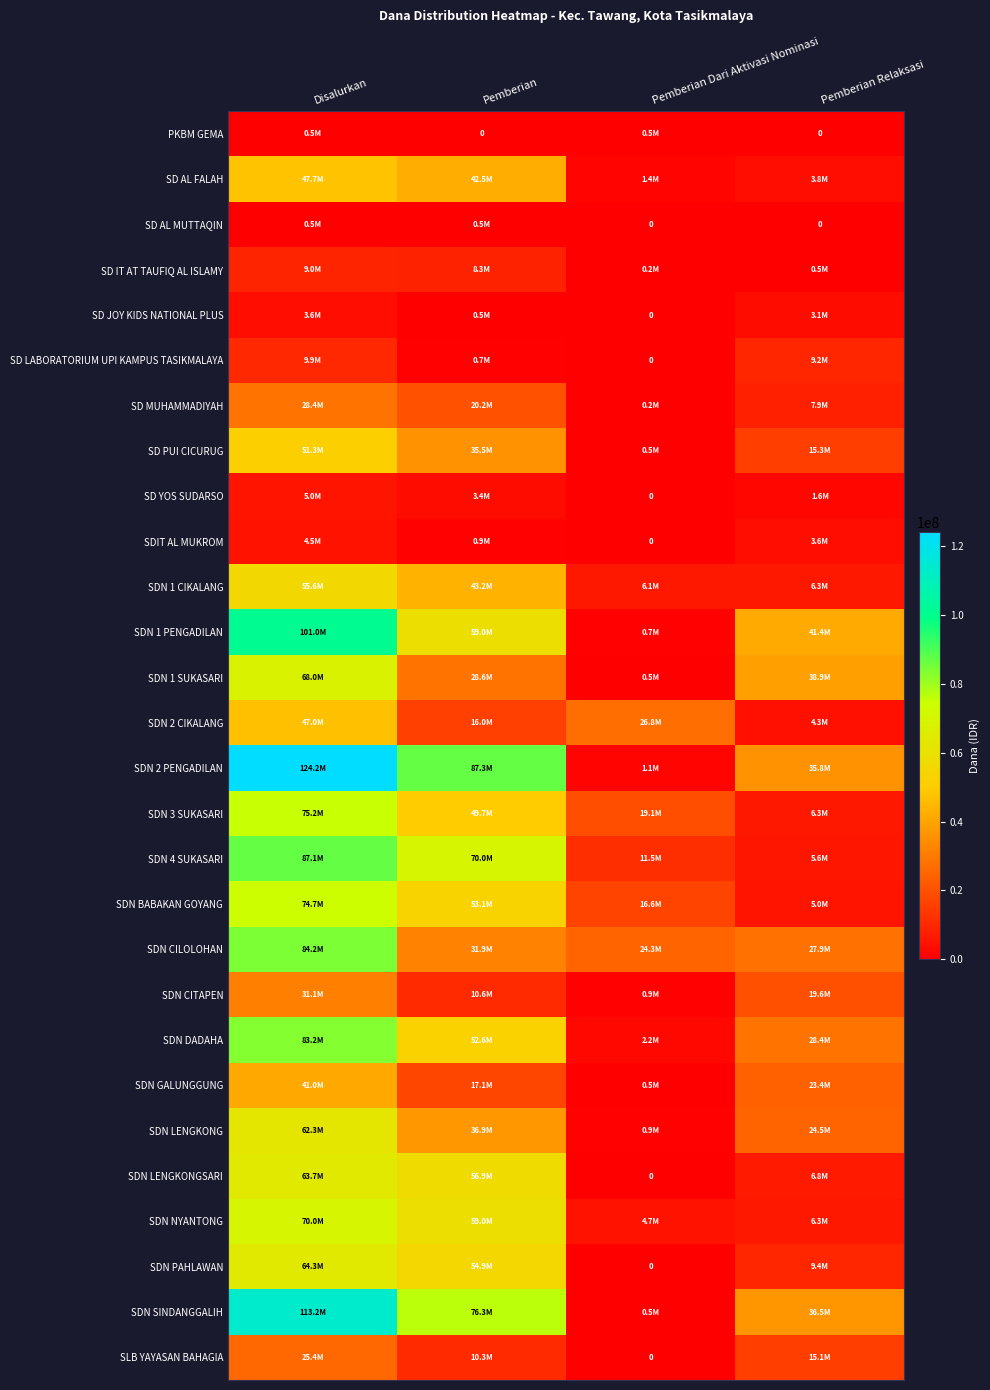

How many categories are shown in the chart?

4